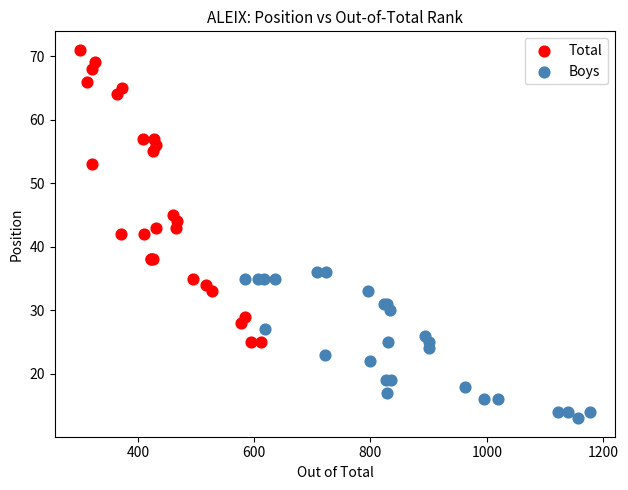

Which series reaches the minimum Y coordinate?

Boys